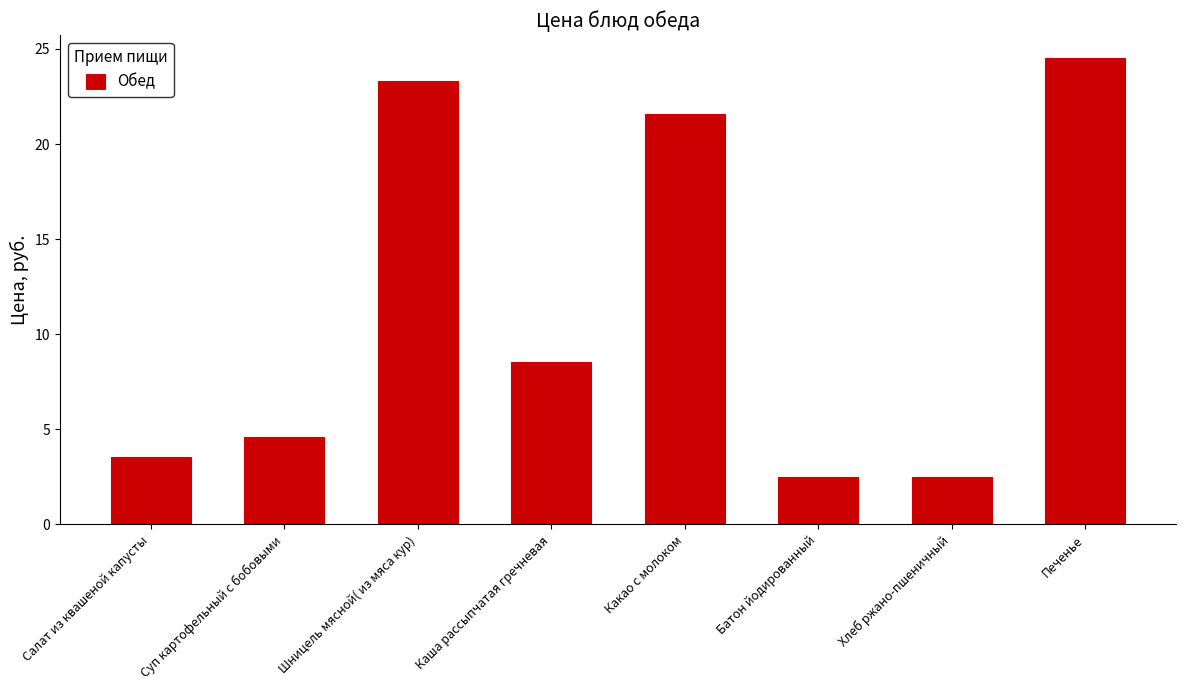

What is the difference between the values at Суп картофельный с бобовыми and Салат из квашеной капусты?

1.0